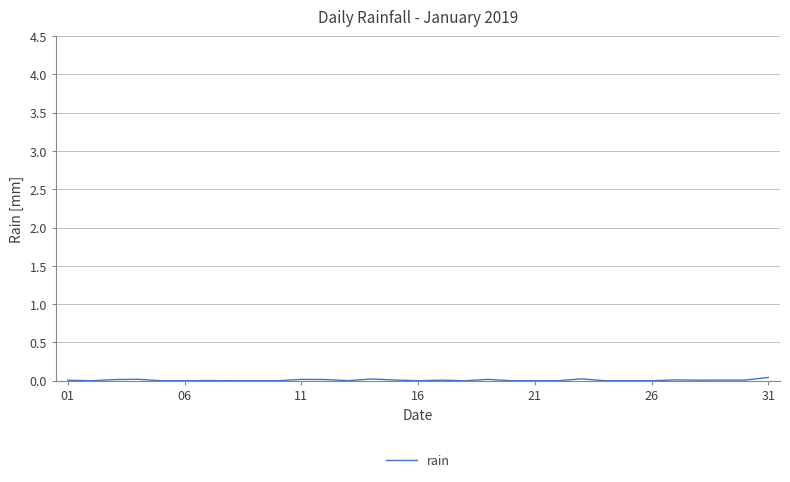

Is this an area chart (filled region under the line)?

No